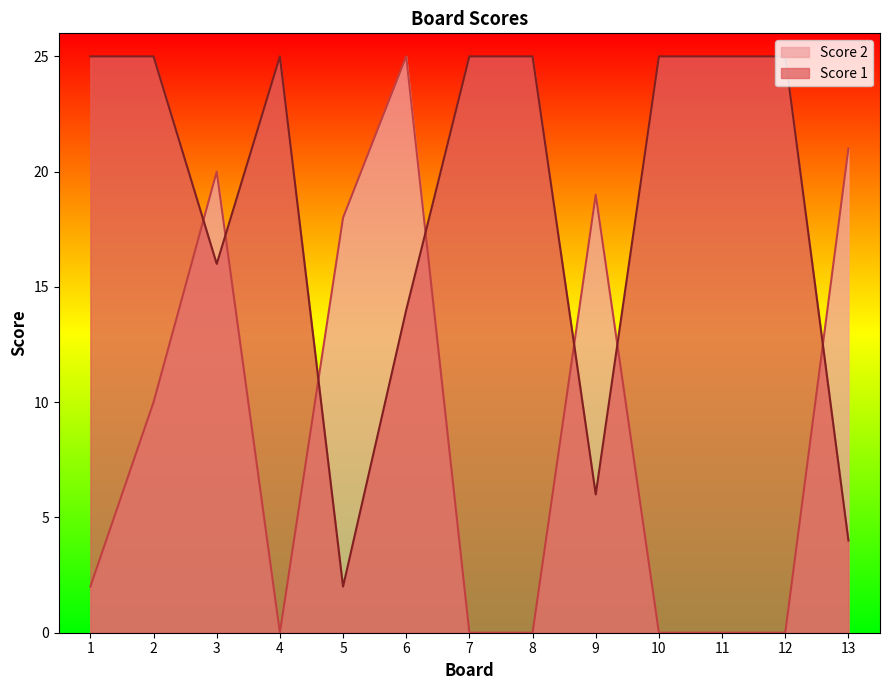

Between 9 and 12, which is larger?

12